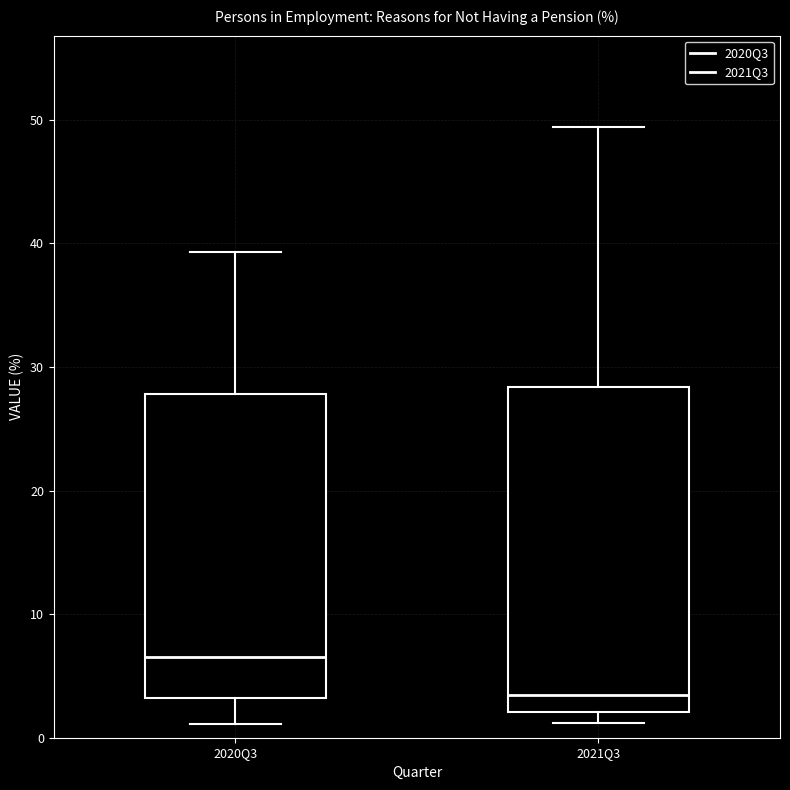

Reading left to right, transcribe this box plot: for each box, give where its median line is, the range the box spans, and where its two whiskers end, as read against the y-axis. The values are not printed on the chart, so give them approximately, as read against the axis.

2020Q3: median 7, box 3 to 28, whiskers 1 to 39
2021Q3: median 3, box 2 to 28, whiskers 1 to 49